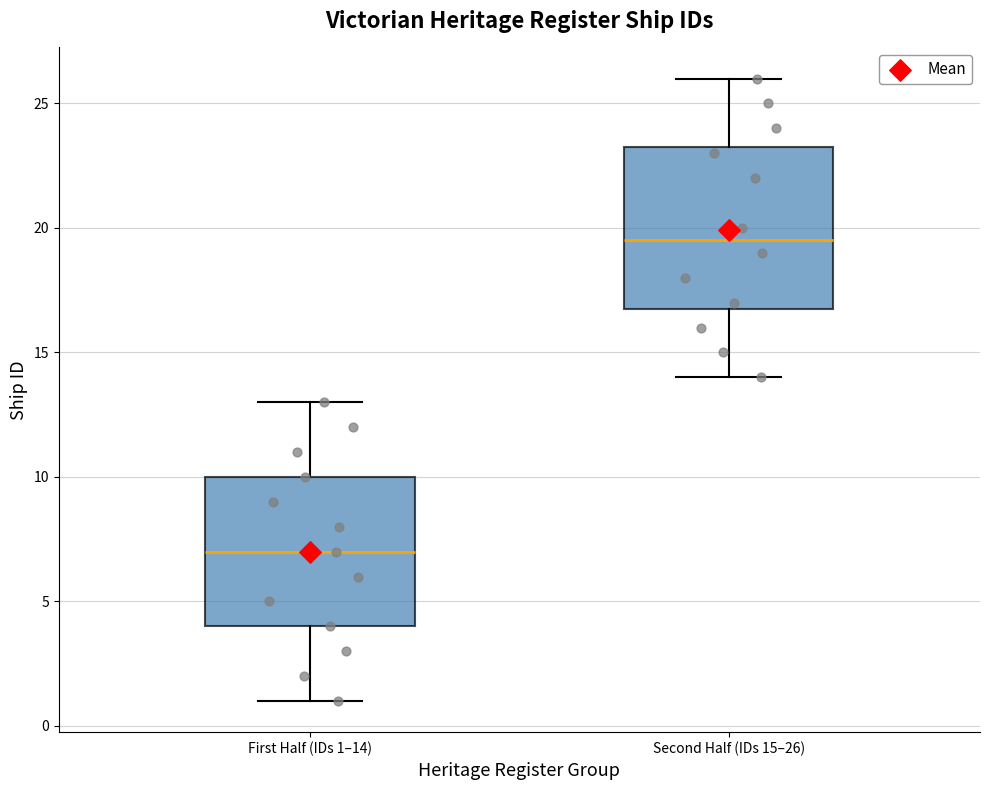

Reading left to right, transcribe this box plot: for each box, give where its median line is, the range the box spans, and where its two whiskers end, as read against the y-axis. The values are not printed on the chart, so give them approximately, as read against the axis.

First Half (IDs 1–14): median 7.0, box 4.0 to 10.0, whiskers 1.0 to 13.0
Second Half (IDs 15–26): median 19.5, box 17.0 to 23.5, whiskers 14.0 to 26.0